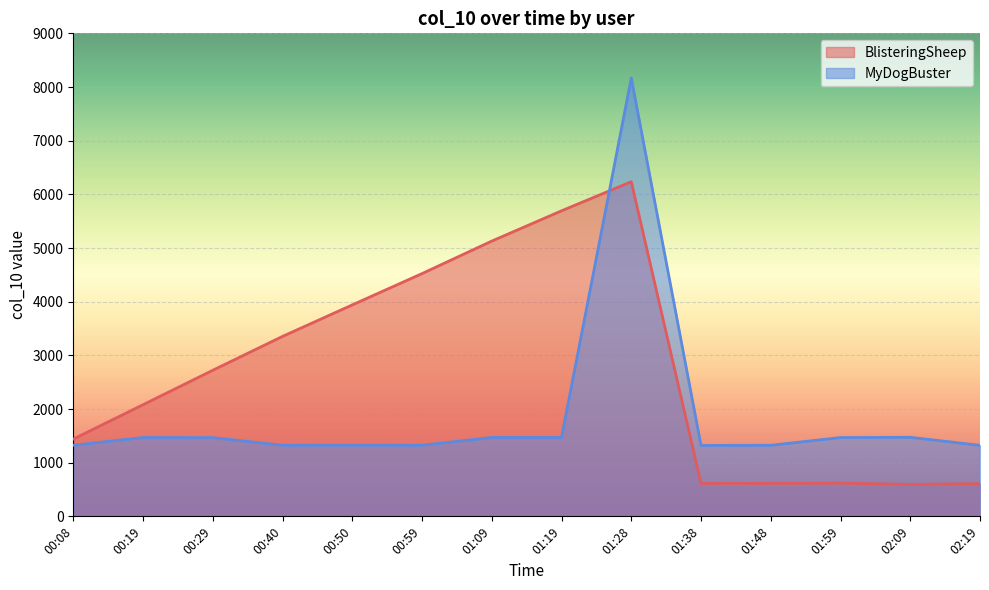

How many data points in BlisteringSheep are above 2722?

6